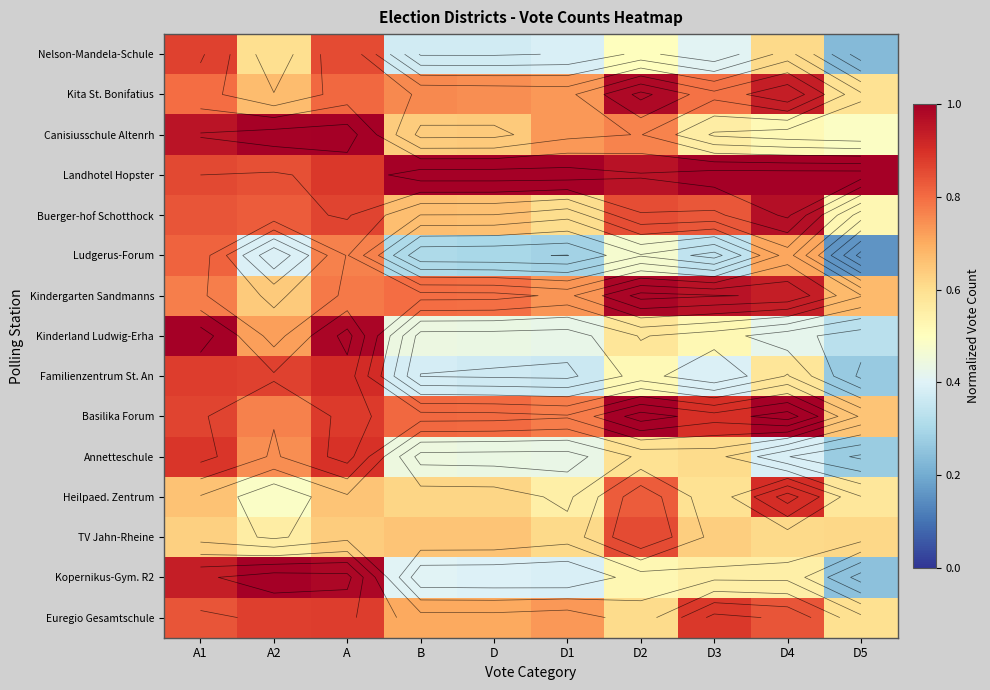

What is the average value of the Kindergarten Sandmanns series?

0.8